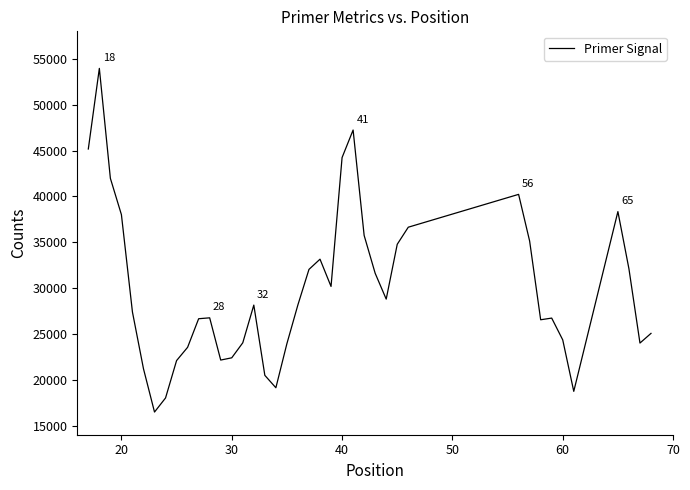

What is the maximum value shown in the chart?

53958.5